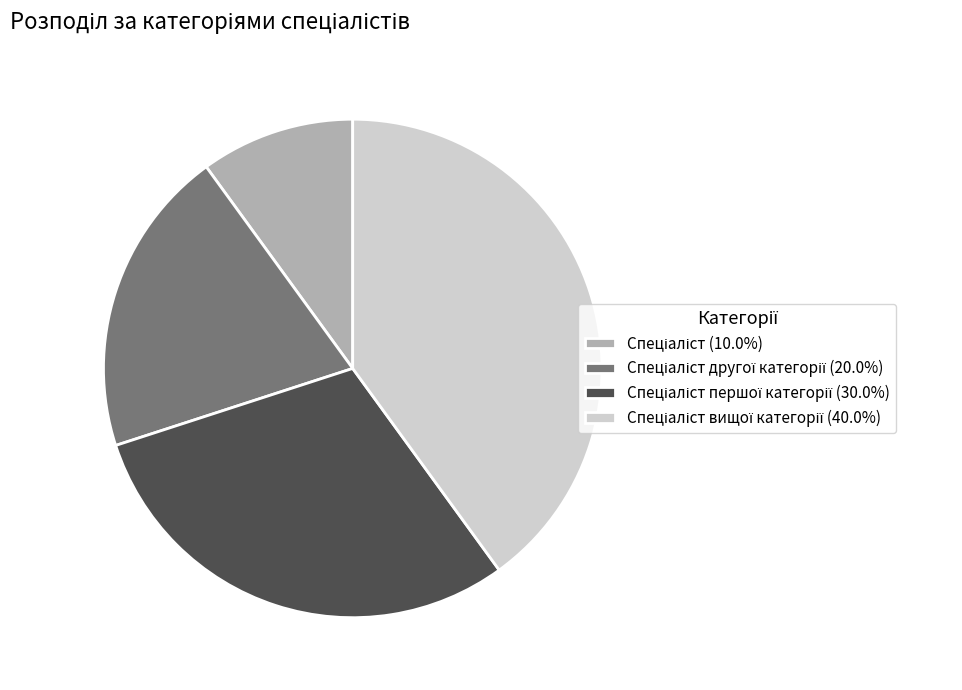

Is there any slice that represents more than half of the pie?

No